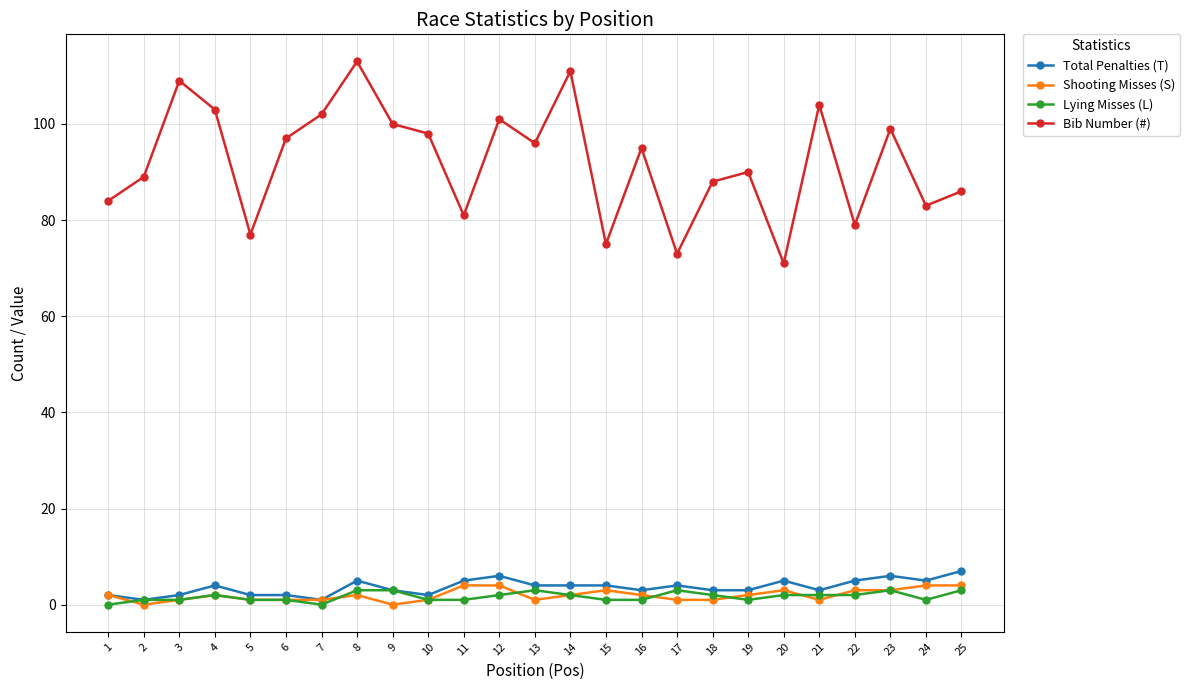

Reading left to right, transcribe all the data shown in this chart.

Total Penalties (T): 1=2	2=1	3=2	4=4	5=2	6=2	7=1	8=5	9=3	10=2	11=5	12=6	13=4	14=4	15=4	16=3	17=4	18=3	19=3	20=5	21=3	22=5	23=6	24=5	25=7
Shooting Misses (S): 1=2	2=0	3=1	4=2	5=1	6=1	7=1	8=2	9=0	10=1	11=4	12=4	13=1	14=2	15=3	16=2	17=1	18=1	19=2	20=3	21=1	22=3	23=3	24=4	25=4
Lying Misses (L): 1=0	2=1	3=1	4=2	5=1	6=1	7=0	8=3	9=3	10=1	11=1	12=2	13=3	14=2	15=1	16=1	17=3	18=2	19=1	20=2	21=2	22=2	23=3	24=1	25=3
Bib Number (#): 1=84	2=89	3=109	4=103	5=77	6=97	7=102	8=113	9=100	10=98	11=81	12=101	13=96	14=111	15=75	16=95	17=73	18=88	19=90	20=71	21=104	22=79	23=99	24=83	25=86